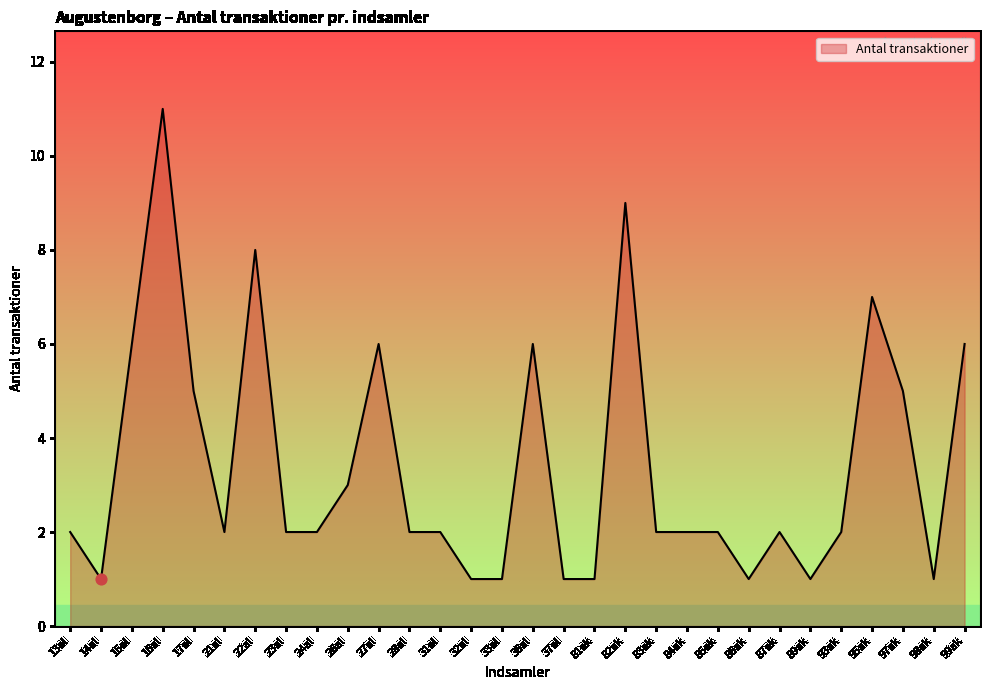

What is the change in value from 28al to 95ak?

+5